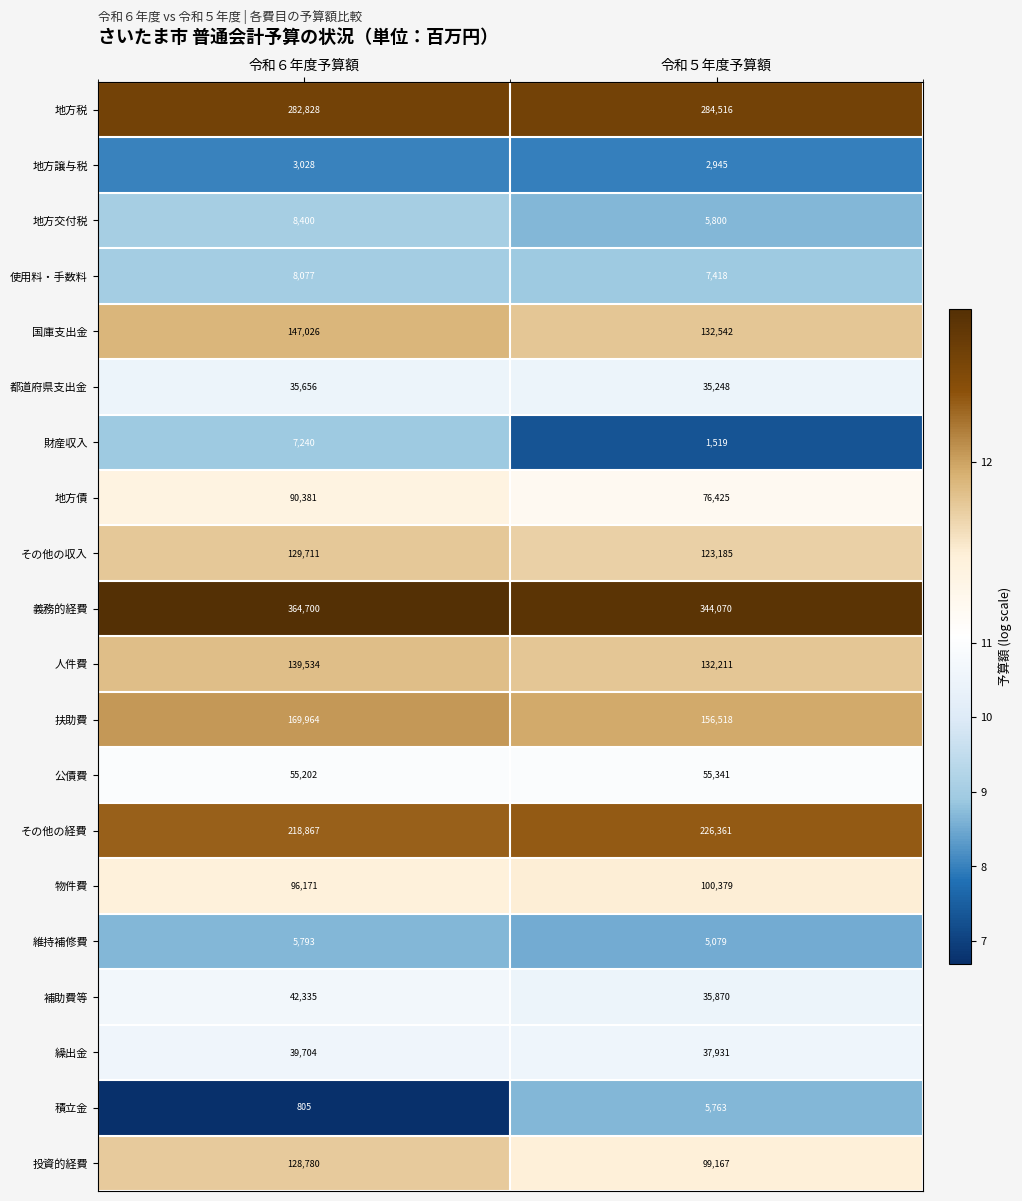

Rank the series at 令和５年度予算額 from highest to lowest value.

義務的経費, 地方税, その他の経費, 扶助費, 国庫支出金, 人件費, その他の収入, 物件費, 投資的経費, 地方債, 公債費, 繰出金, 補助費等, 都道府県支出金, 使用料・手数料, 地方交付税, 積立金, 維持補修費, 地方譲与税, 財産収入